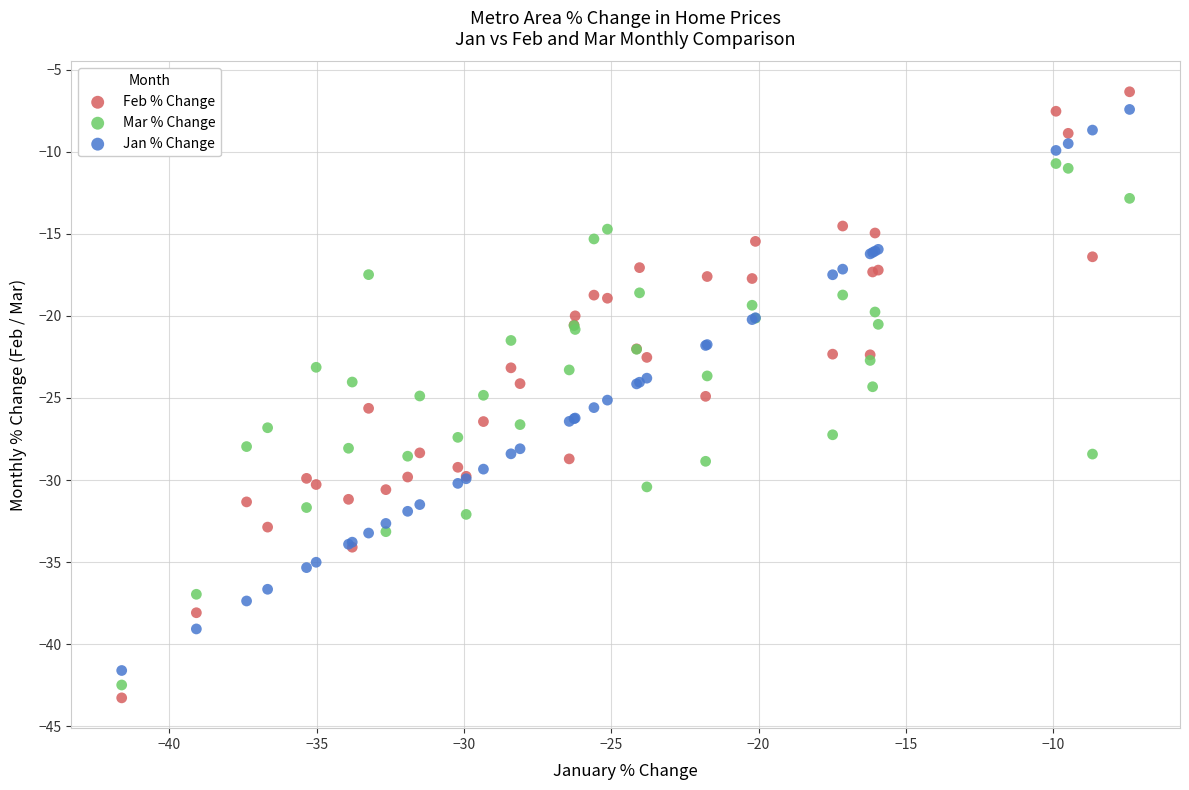

Which series has the largest Y range (max minus min)?

Feb % Change